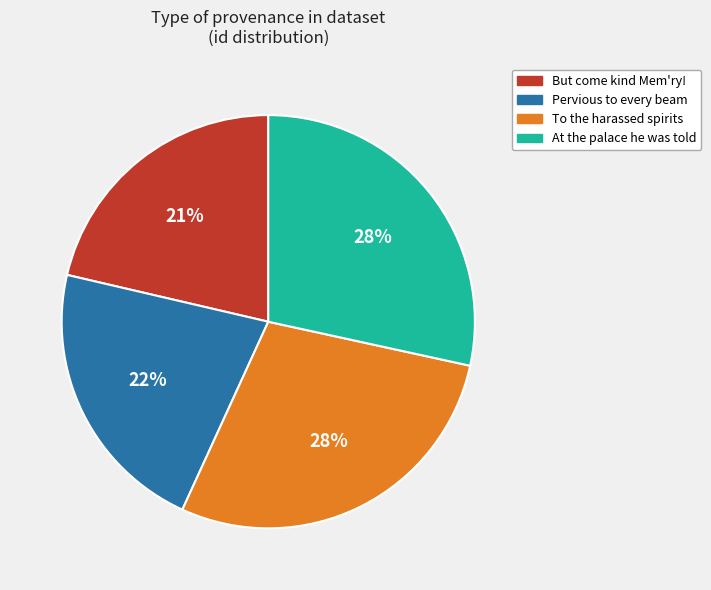

Does But come kind Mem'ry! represent more than half of the total?

No